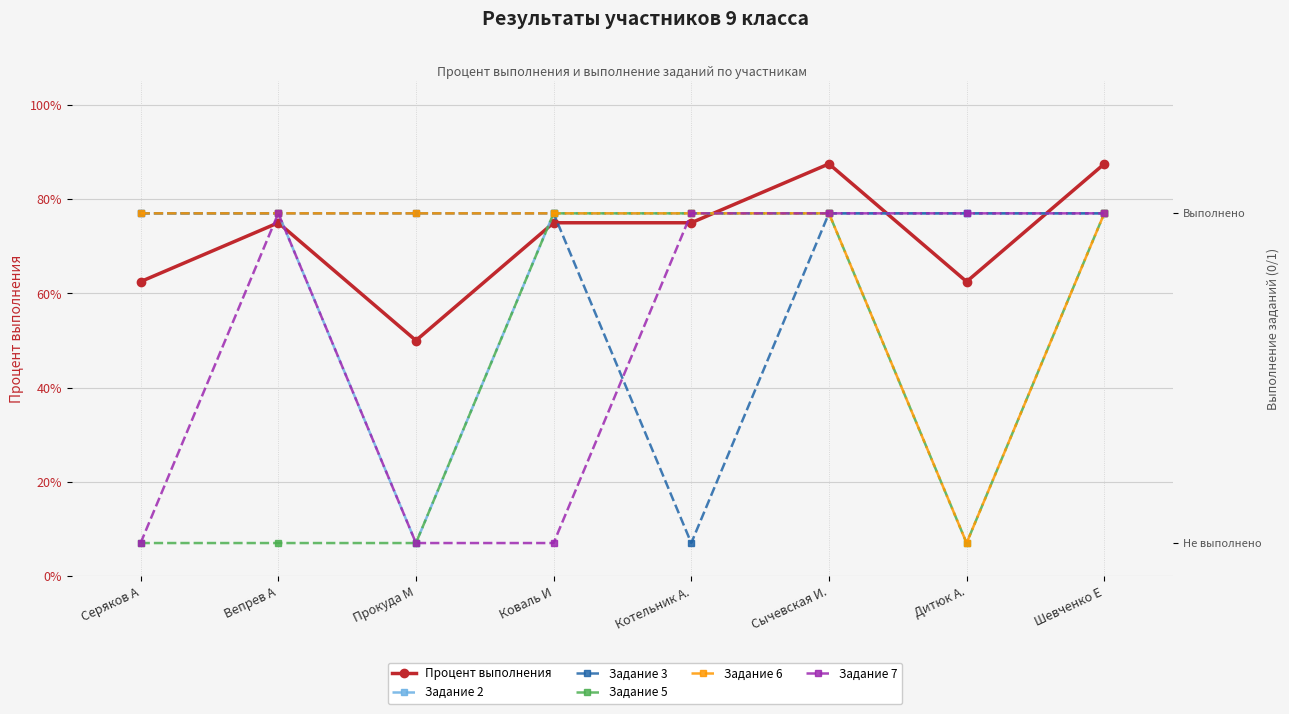

What is the value of the Задание 3 point at the 8th from the left?

1.0